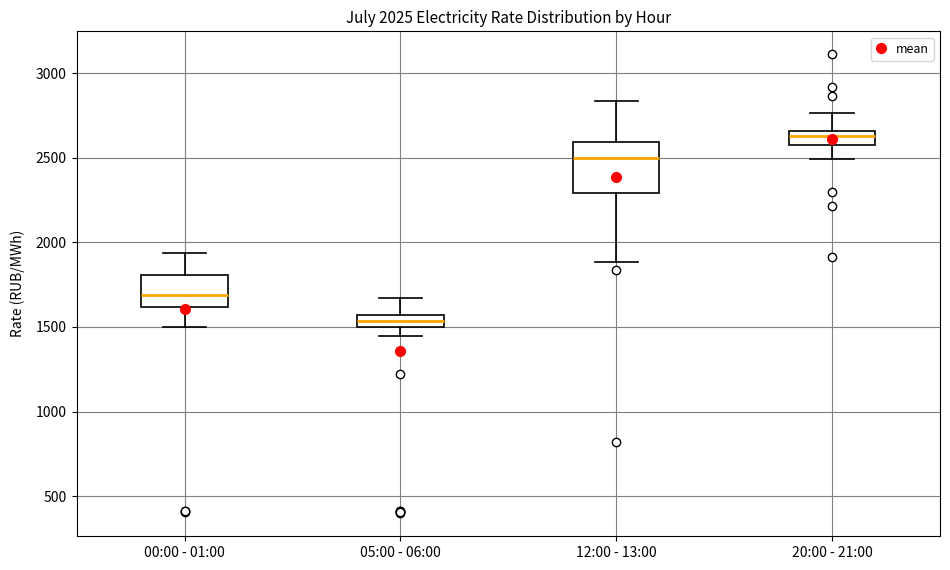

Which box's median line is the highest?

20:00 - 21:00